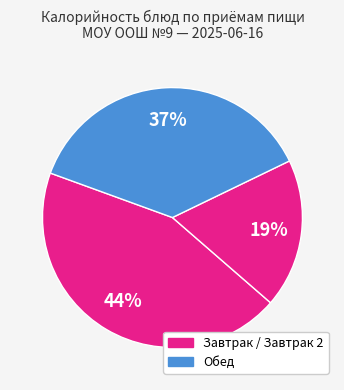

How many slices are in this pie chart?

3